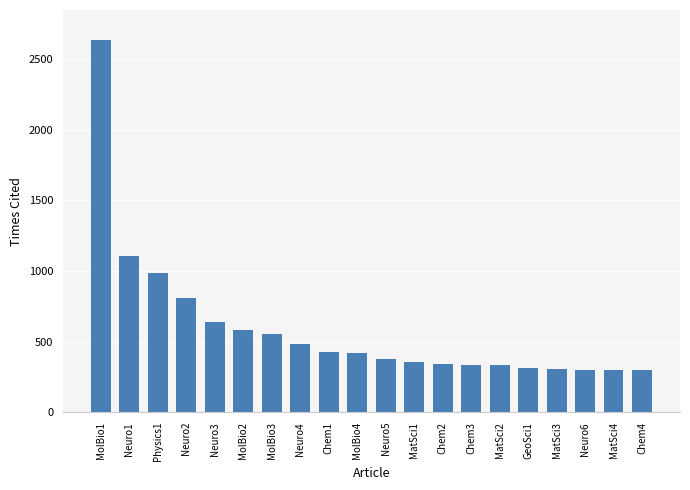

What is the label of the 9th bar from the right?

MatSci1